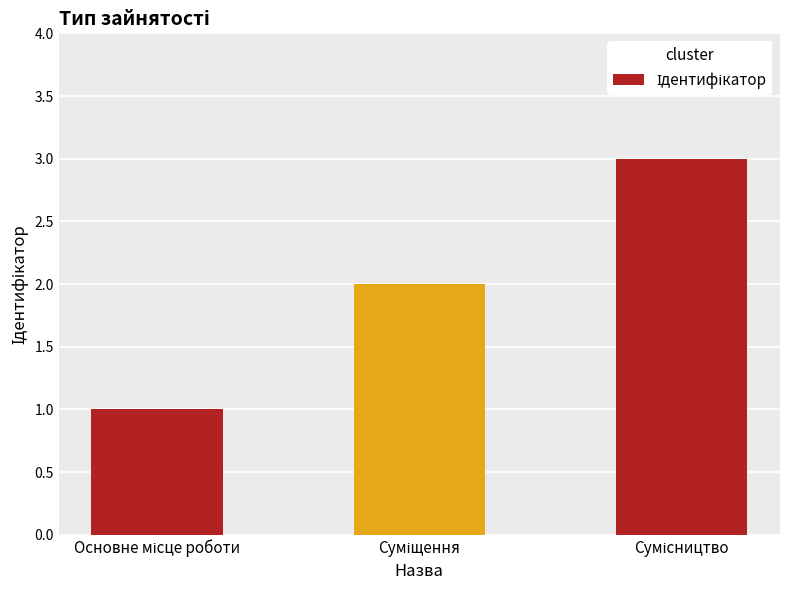

What is the smallest value displayed?

1